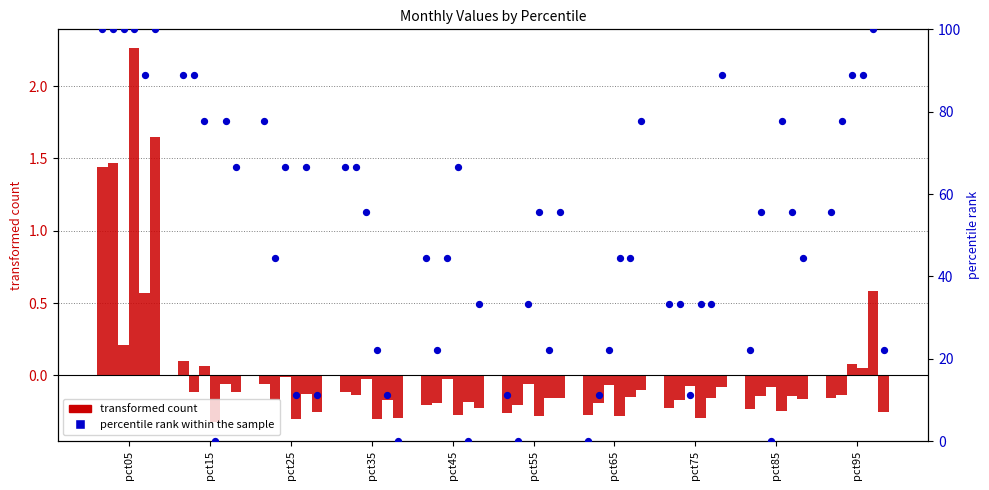

Which series has the largest total across all categories?

percentile rank within the sample